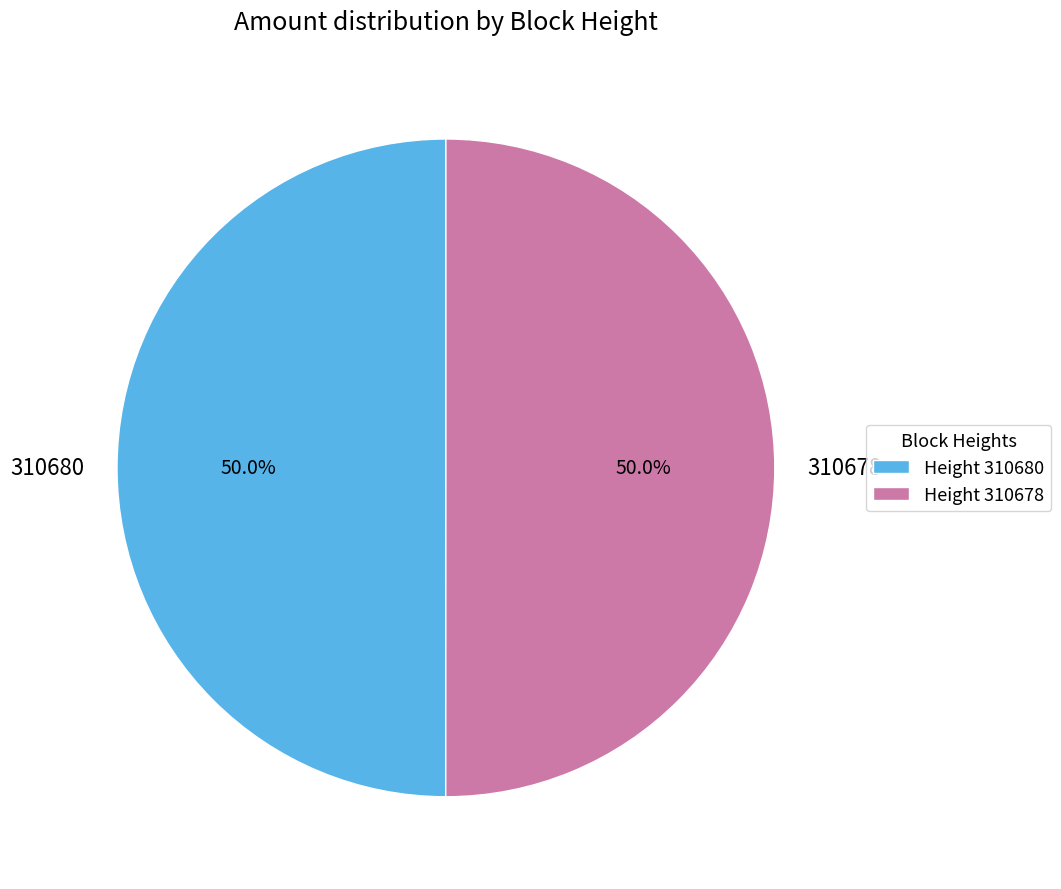

Do 310678 and 310680 together represent more than half of the pie?

Yes